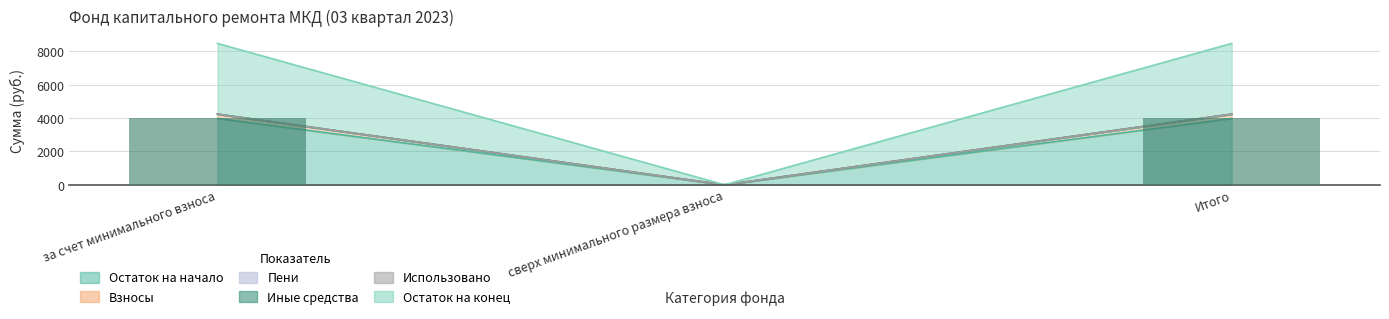

What is the difference between the Остаток на начало values at Итого and сверх минимального размера взноса?

3980.5